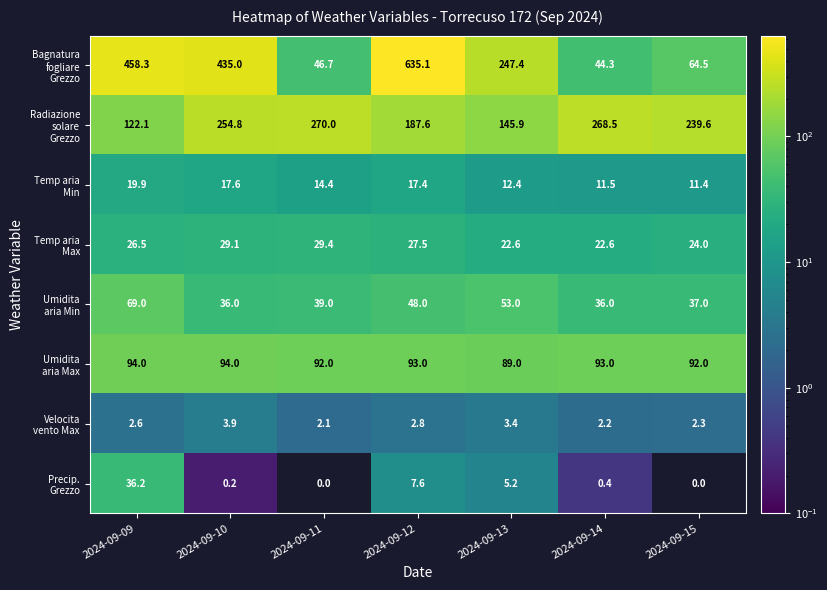

What is the spread (max minus min) of values at 2024-09-10?

434.8